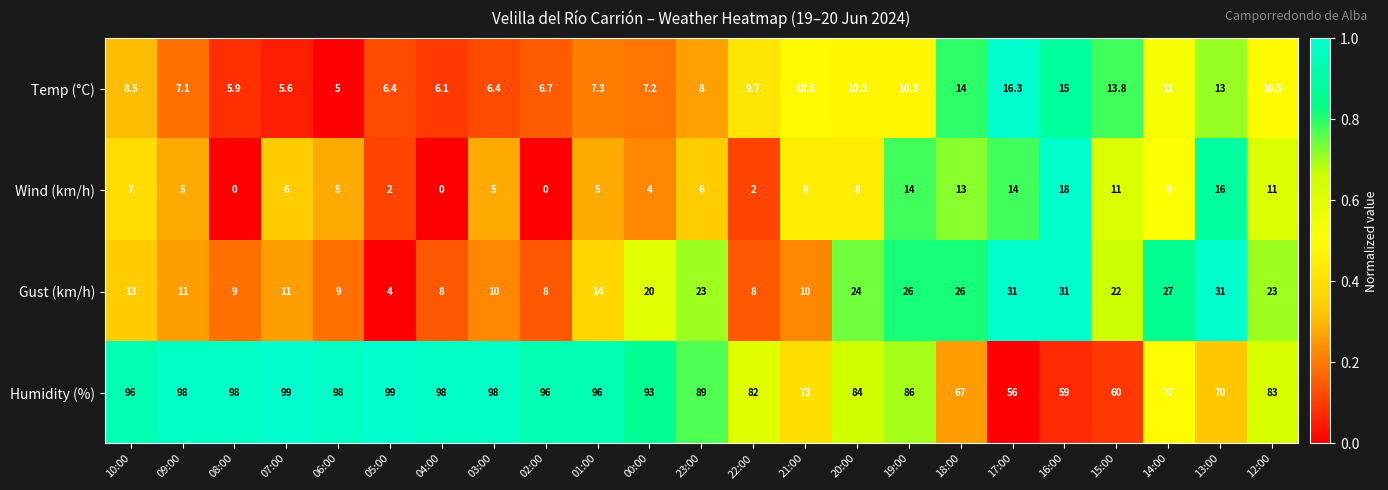

What is the difference between the highest and lowest values at 08:00?

98.0